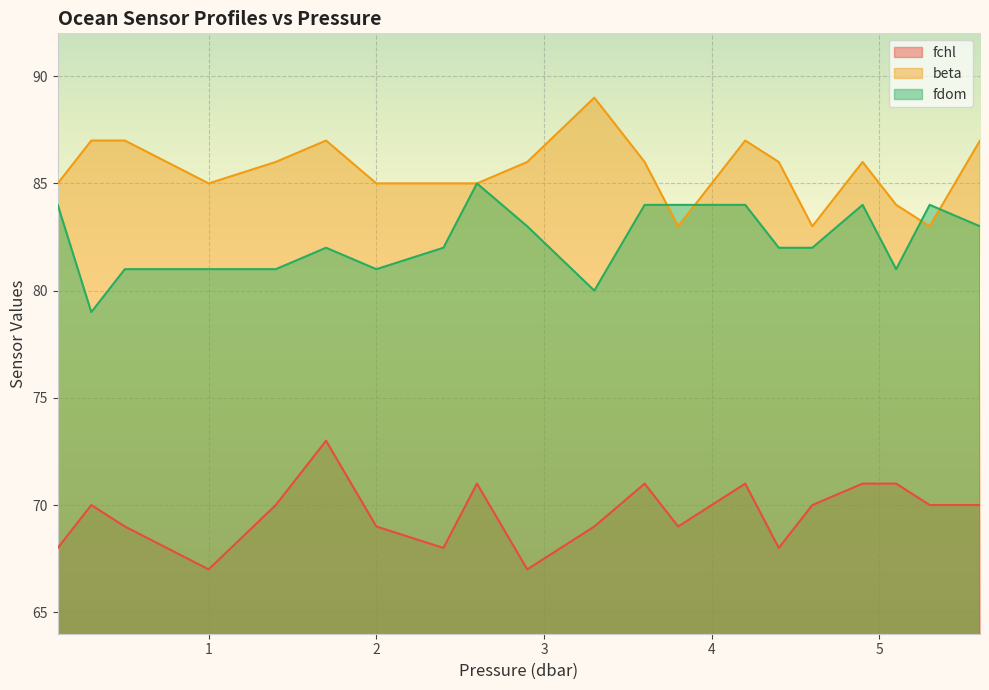

Where is the first local maximum for fdom?

1.7